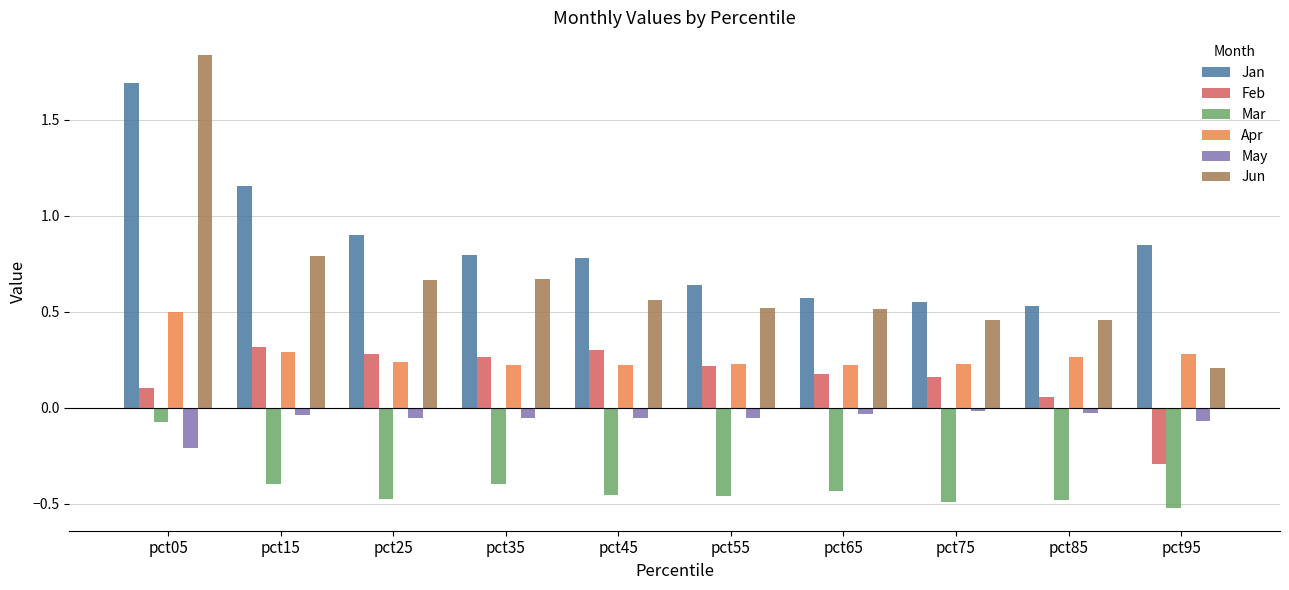

What is the sum of all Jan values?

8.4